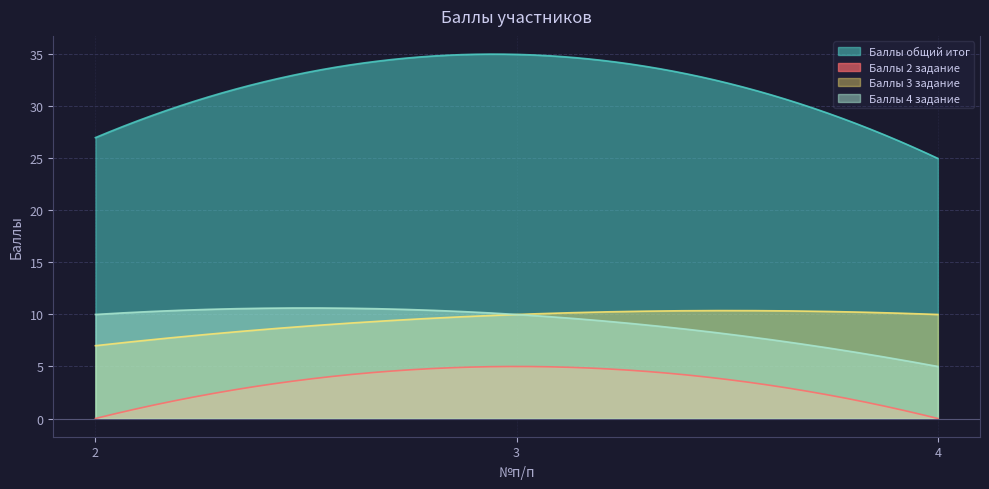

What is the spread (max minus min) of values at 2?

27.0